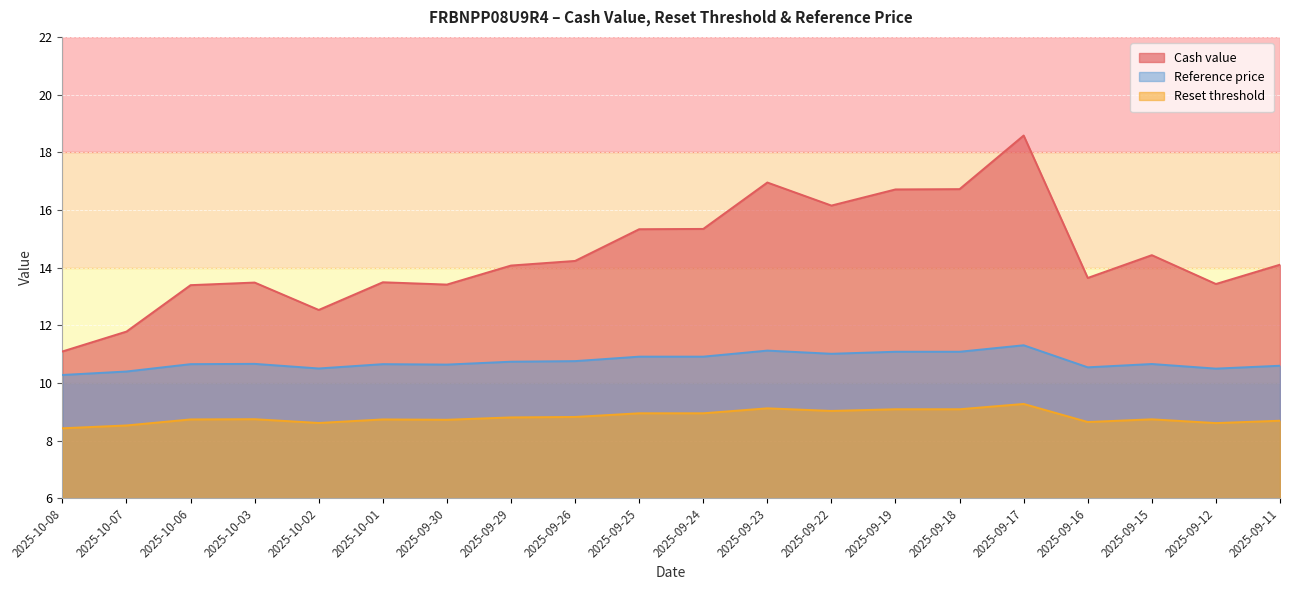

Which category has the highest value across all series?

2025-09-17